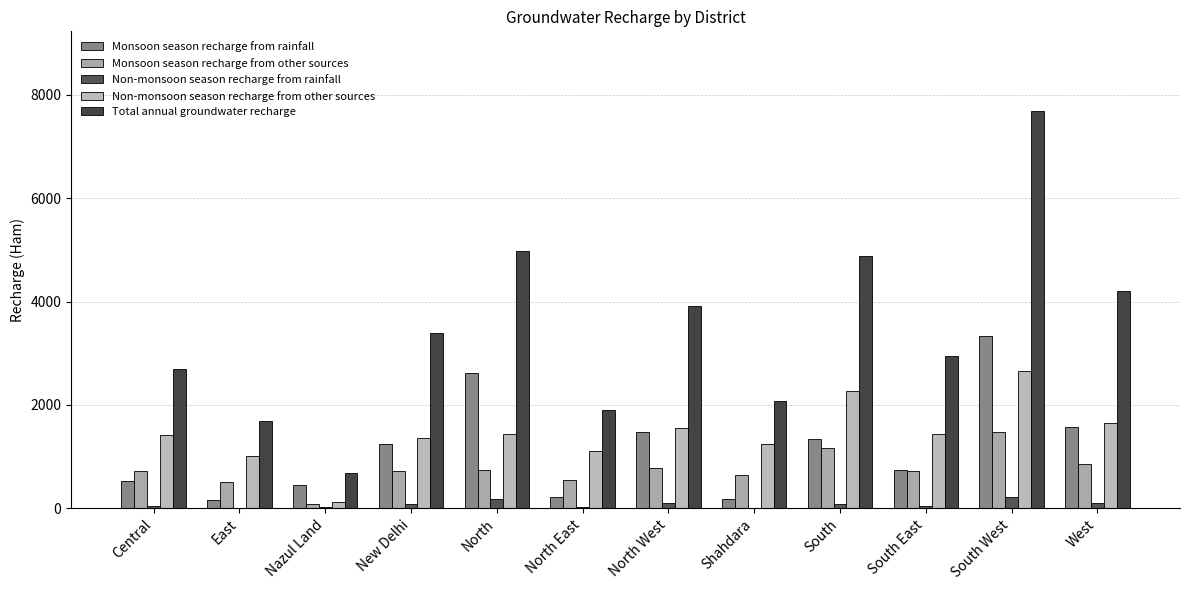

Which series has the largest range (max minus min)?

Total annual groundwater recharge